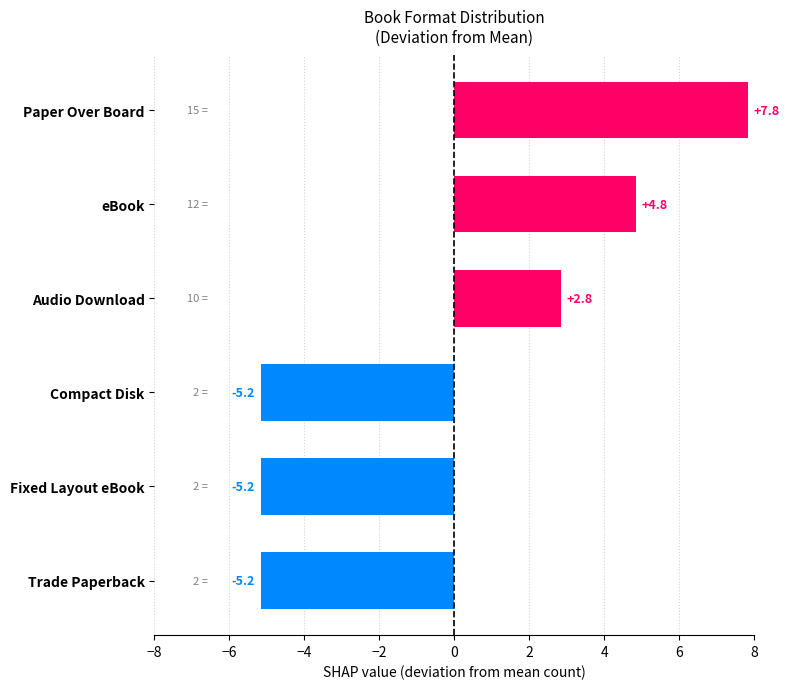

What is the change in value from eBook to Paper Over Board?

+3.0